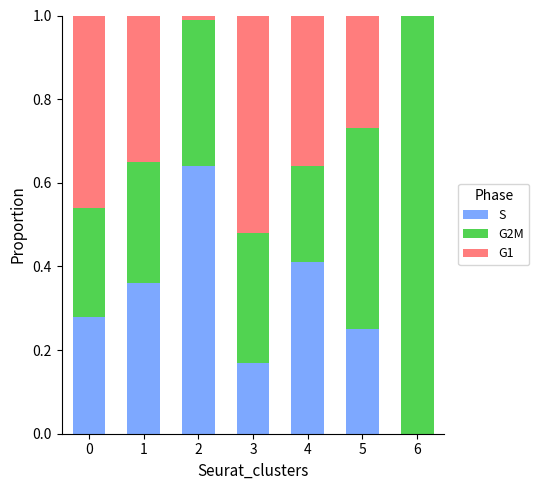

True or false: S has a value of 0.0 at 6.

True